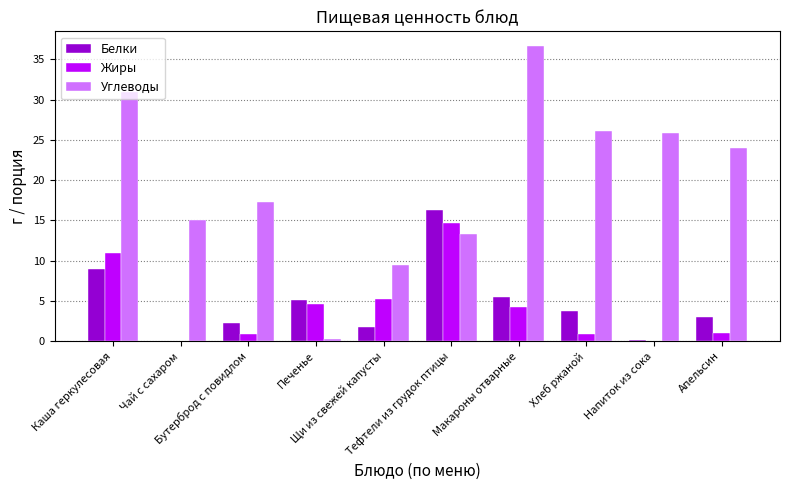

Is the value of Жиры at Тефтели из грудок птицы greater than the value of Белки at Печенье?

Yes